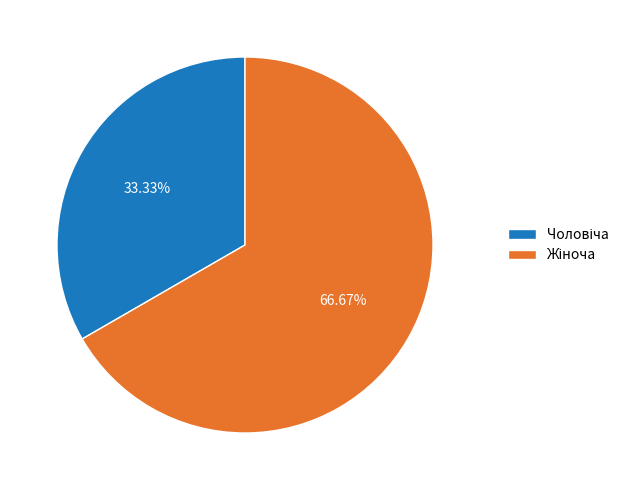

Is there any slice that represents more than half of the pie?

Yes